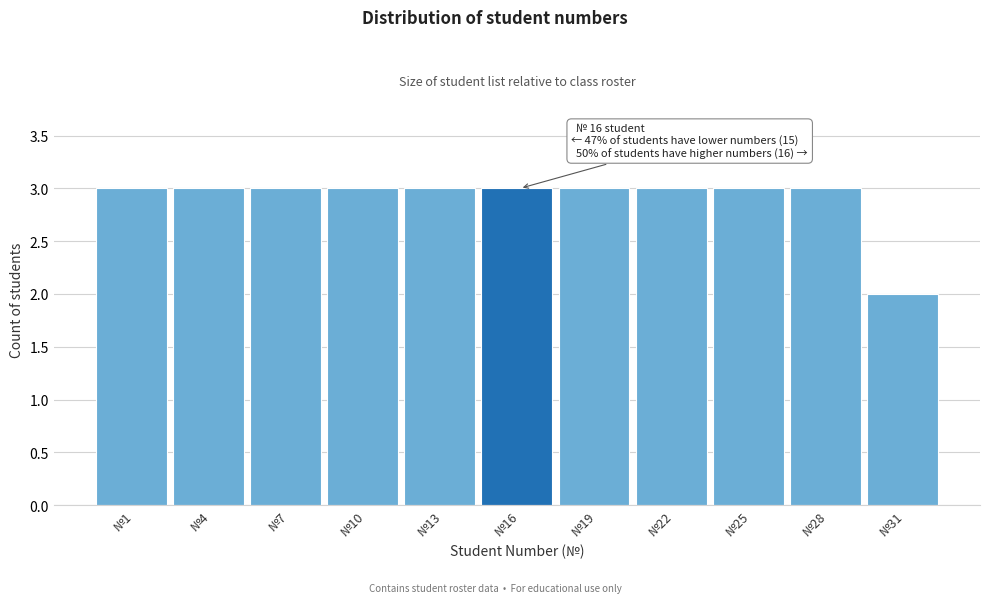

Reading left to right, extract all data points from this chart.

3	3	3	3	3	3	3	3	3	3	2